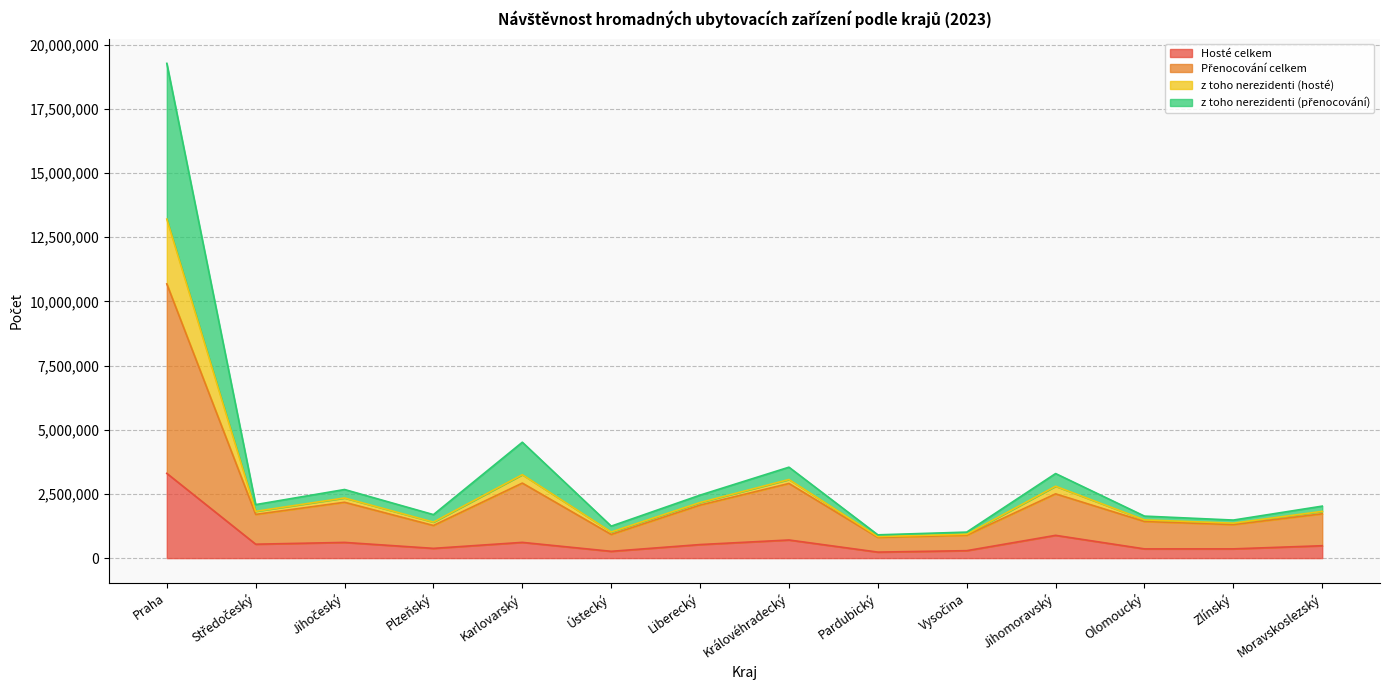

What are all the series names shown in the legend?

Hosté celkem, Přenocování celkem, z toho nerezidenti (hosté), z toho nerezidenti (přenocování)